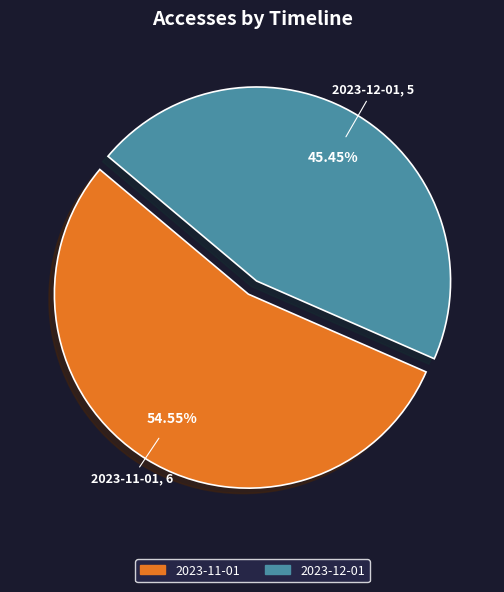

How many slices are in this pie chart?

2